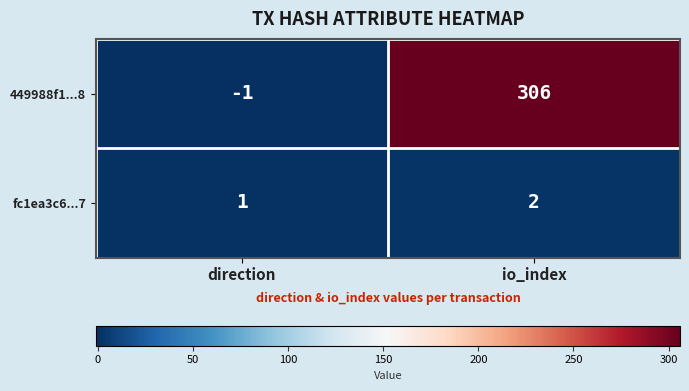

Where is 449988f1...8 nearest to the value 152?

direction